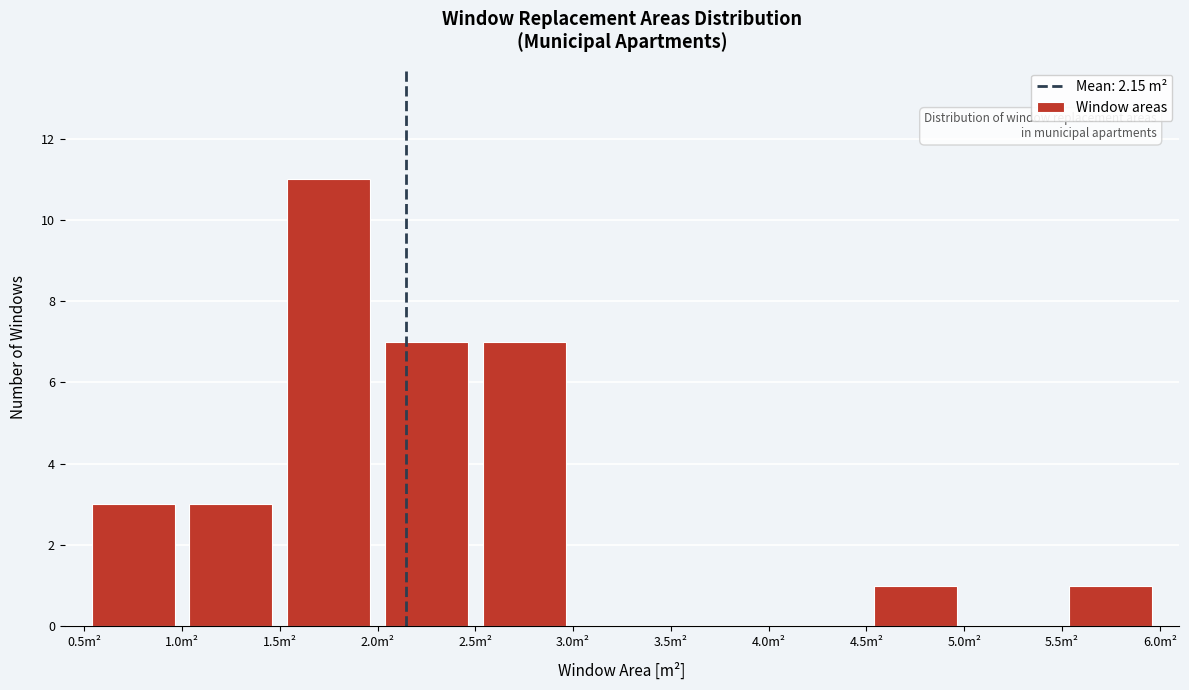

Reading left to right, list every bar in this chart as the range it spans on the x-axis followed by its height. The values are not printed on the chart, so give them approximately, as read against the axis.

0.5 to 1.0: 3
1.0 to 1.5: 3
1.5 to 2.0: 11
2.0 to 2.5: 7
2.5 to 3.0: 7
3.0 to 3.5: 0
3.5 to 4.0: 0
4.0 to 4.5: 0
4.5 to 5.0: 1
5.0 to 5.5: 0
5.5 to 6.0: 1